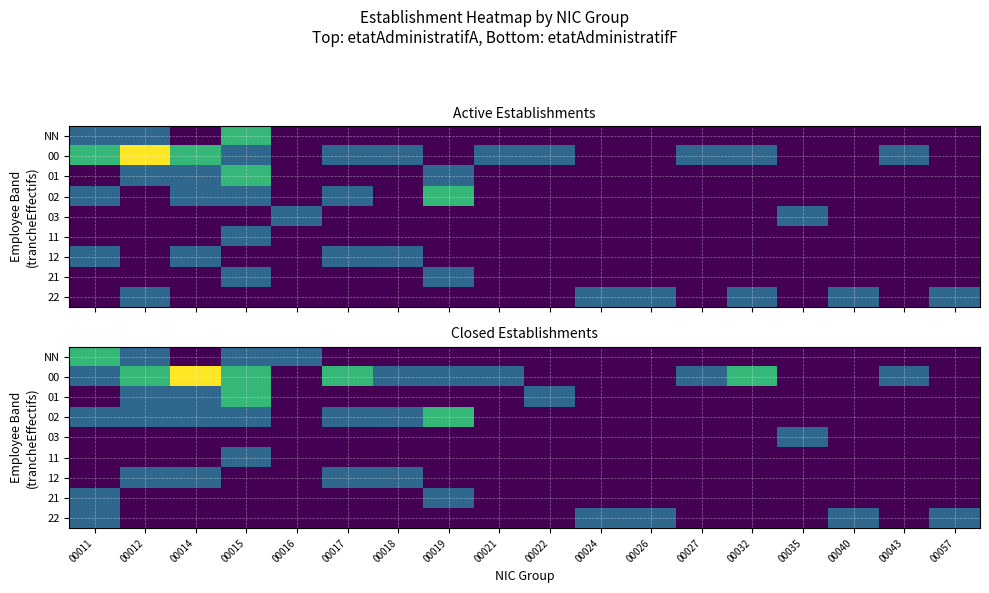

What is the total value across all series at 00035?

1